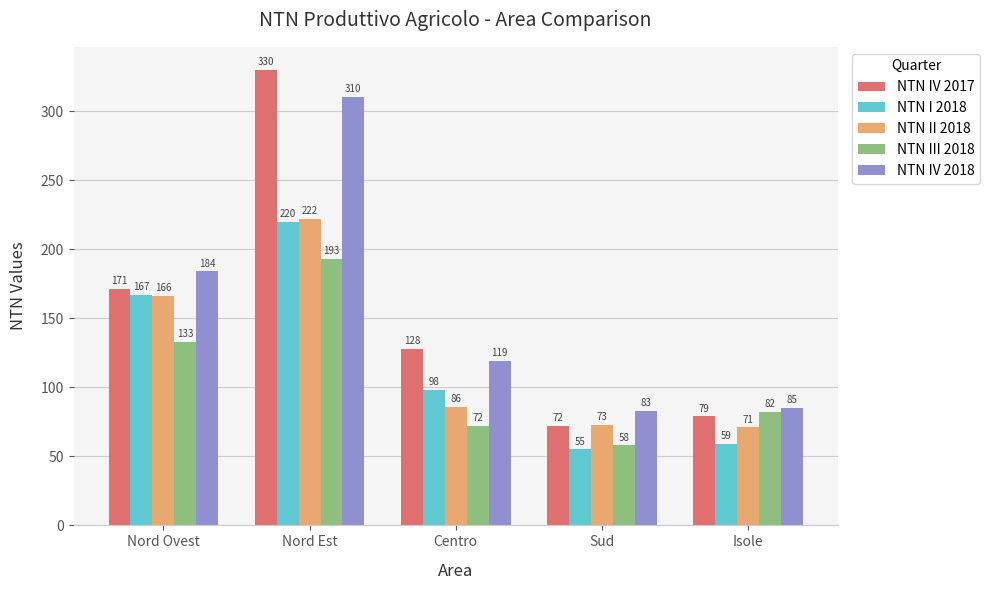

What are all the series names shown in the legend?

NTN IV 2017, NTN I 2018, NTN II 2018, NTN III 2018, NTN IV 2018